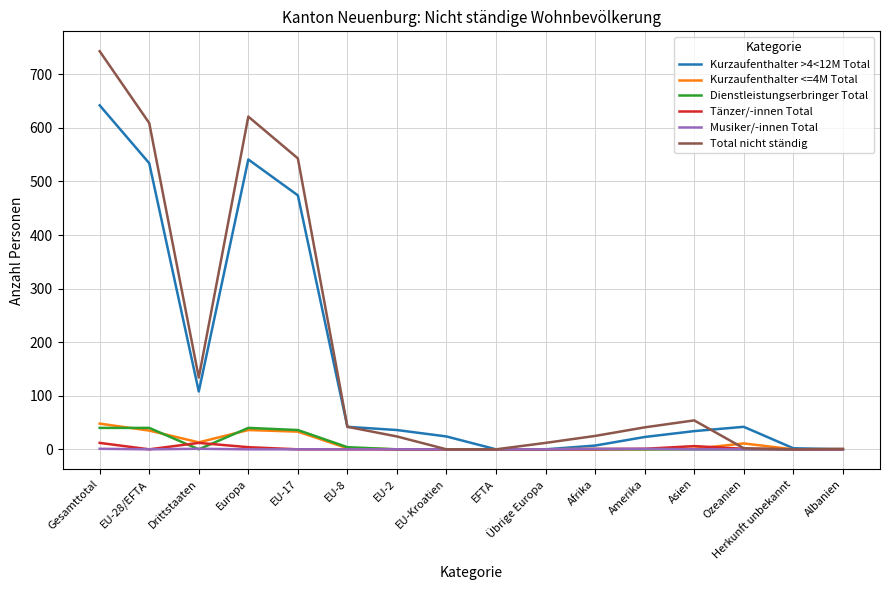

What is the greatest value displayed?

743